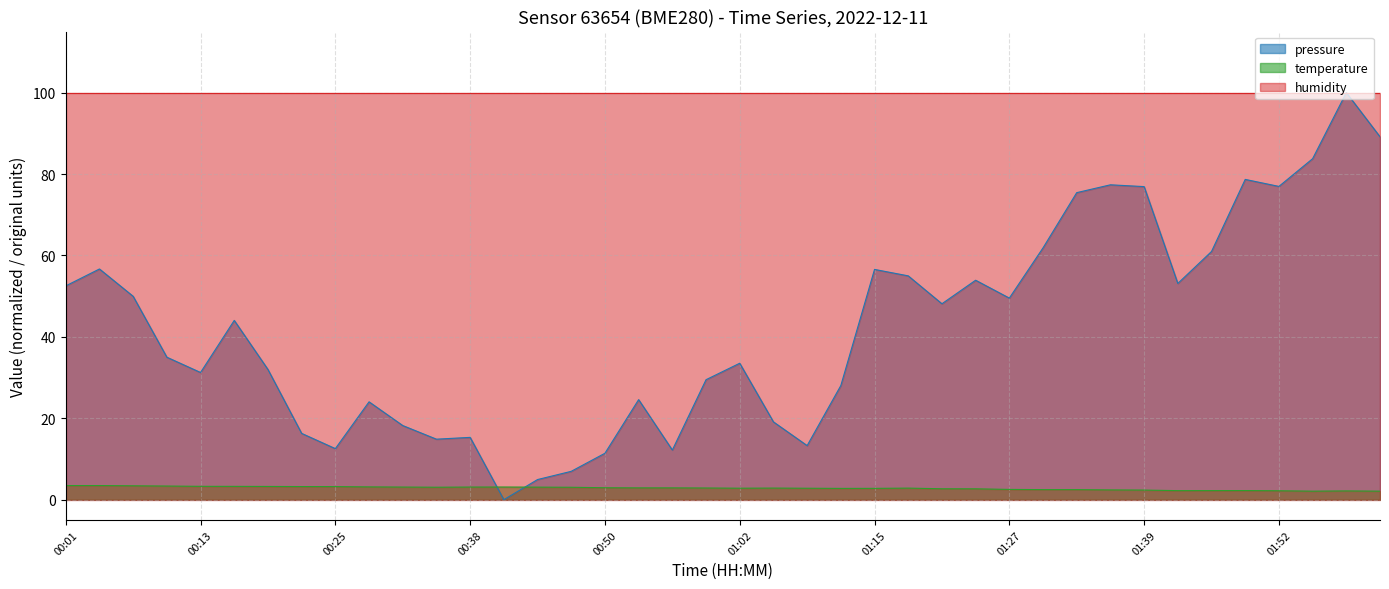

How many times do pressure and temperature cross each other?

2